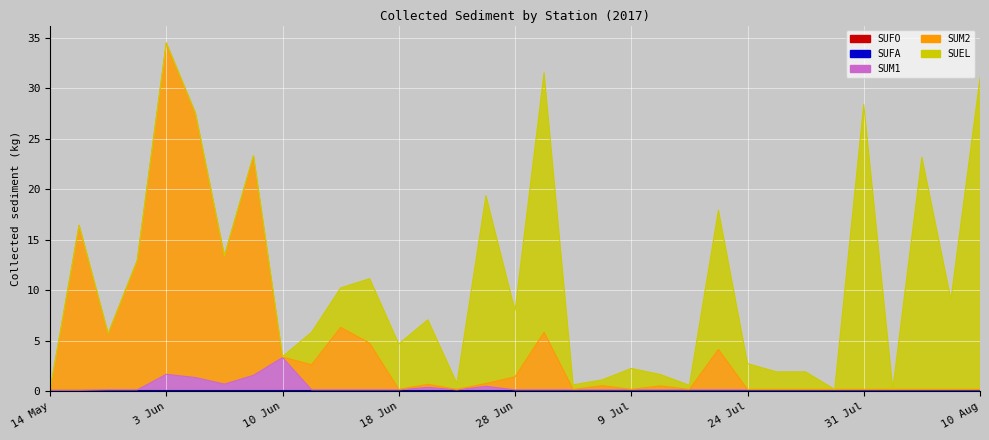

How many series are shown in this chart?

5